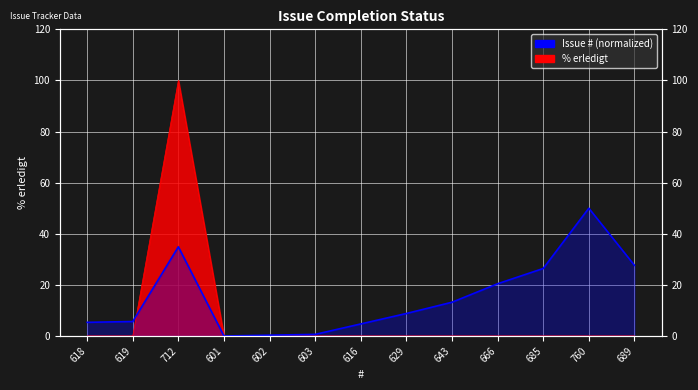

Reading right to left, what are all the values shown in this chart?

689=0	760=0	685=0	666=0	643=0	629=0	616=0	603=0	602=0	601=0	712=100	619=0	618=0